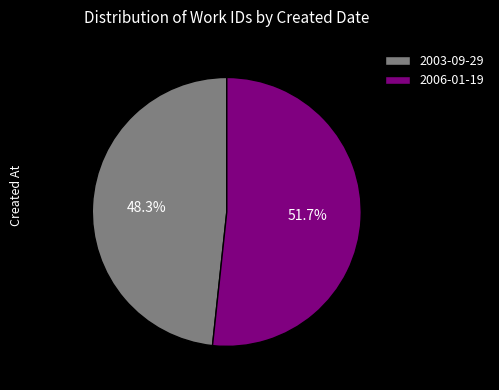

Count the number of slices in the pie.

2